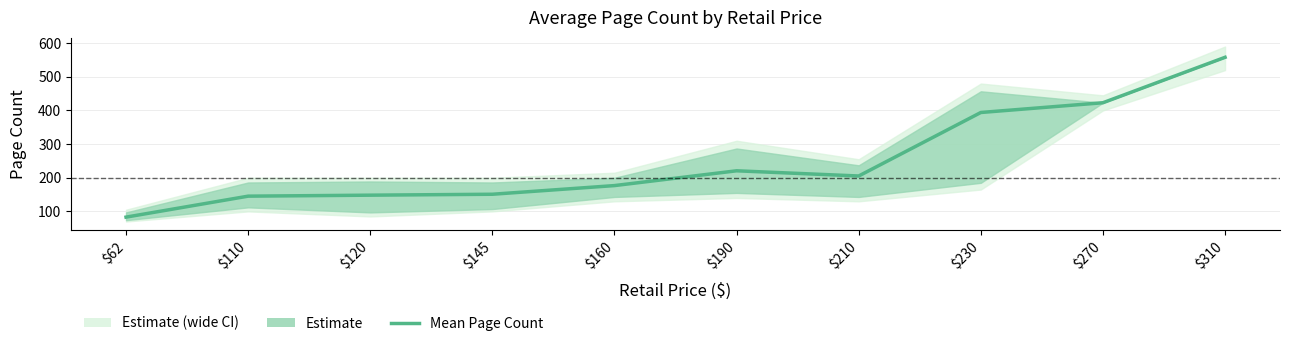

What is the difference between the maximum and minimum values?

475.0